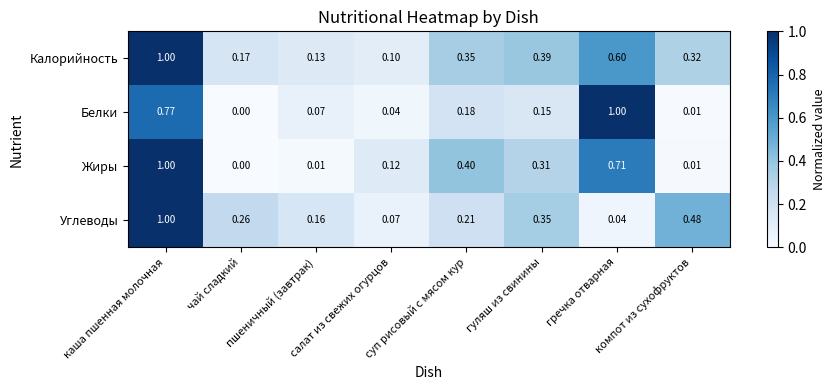

Between гуляш из свинины and компот из сухофруктов, which series saw the biggest shift?

Жиры